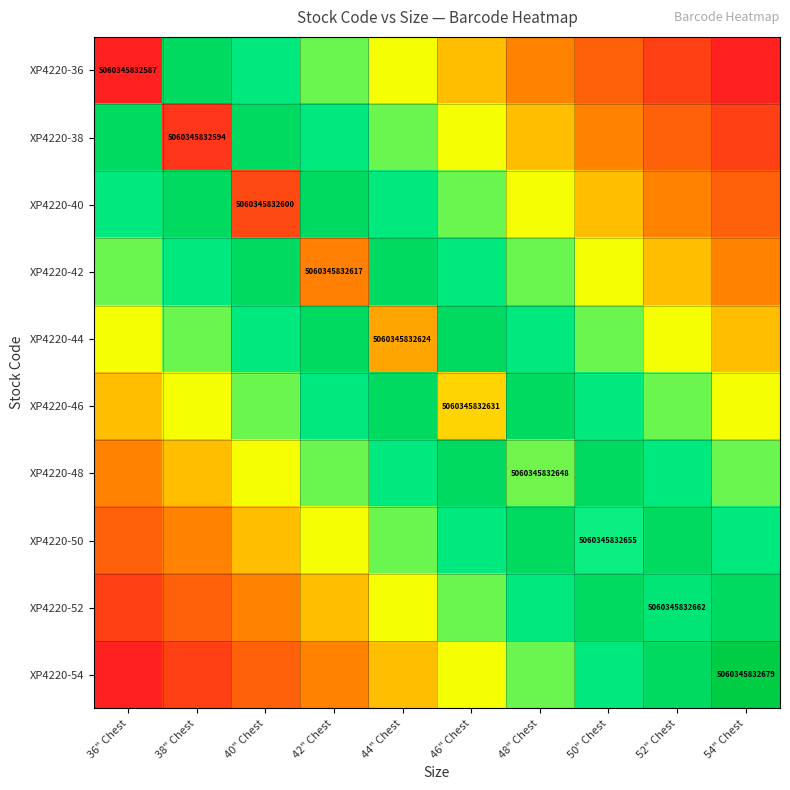

How many series are shown in this chart?

10